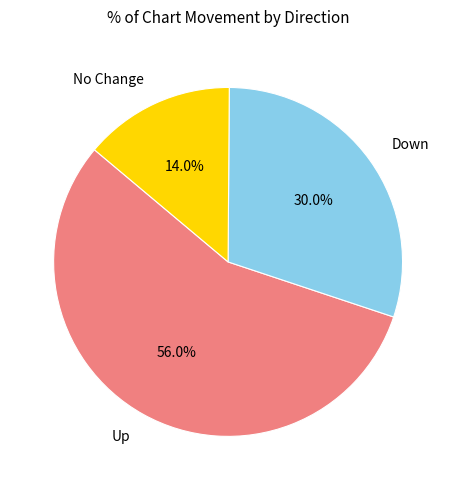

Do No Change and Down together represent more than half of the pie?

No